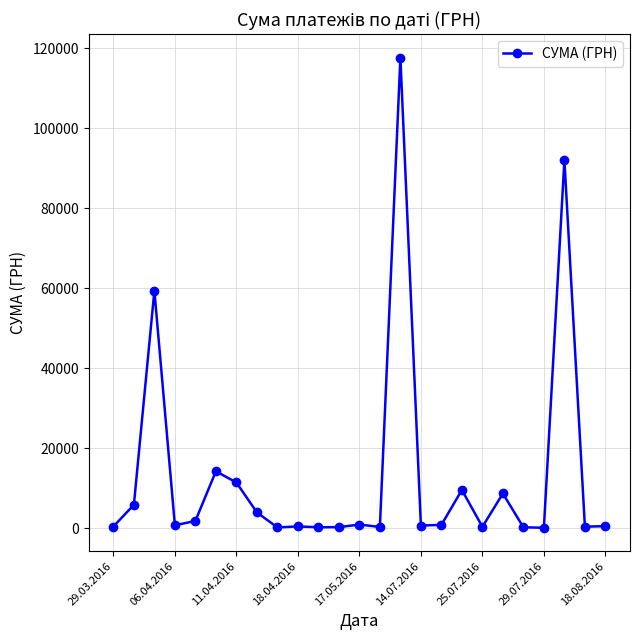

How many values are below 714?

12